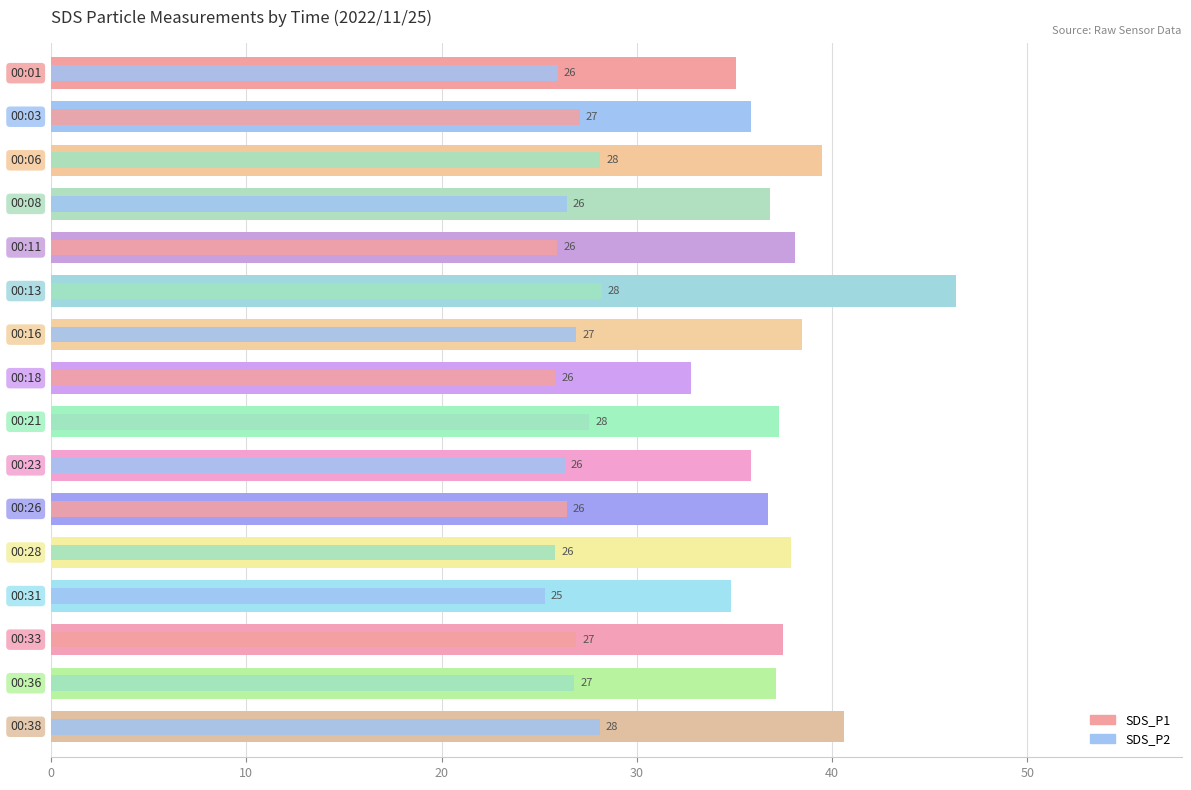

At how many categories does at least one series exceed 40?

2